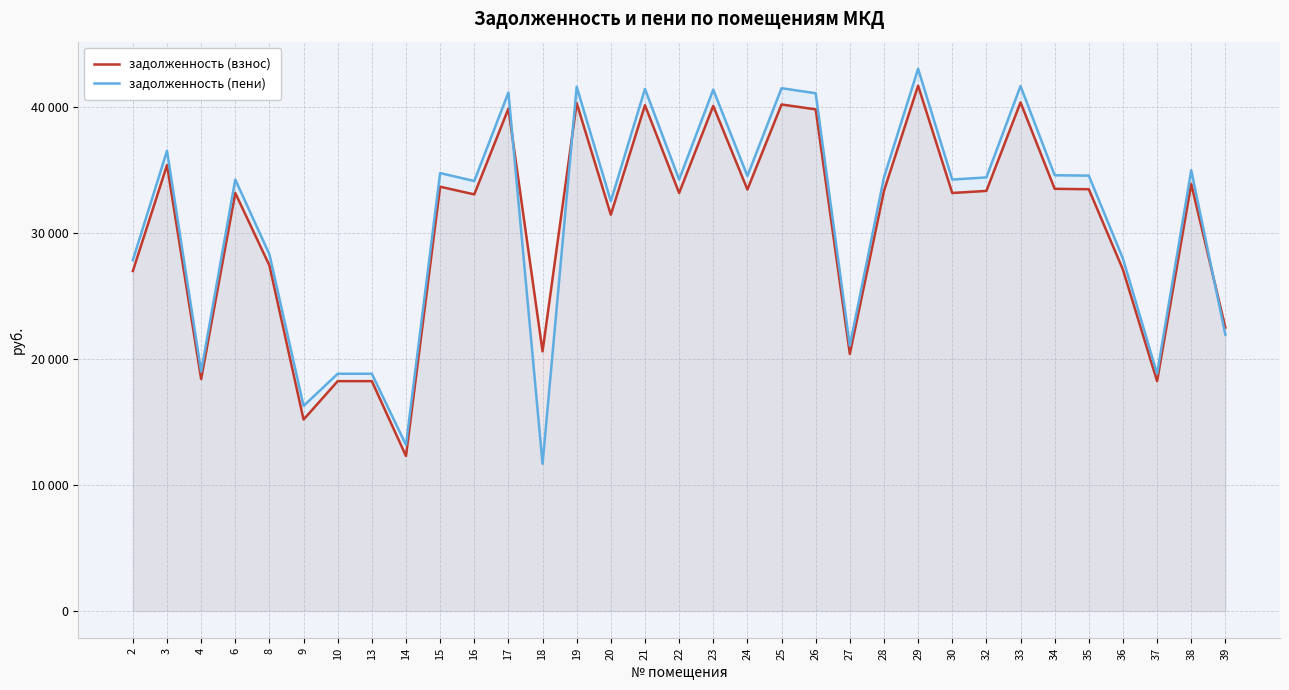

What is the minimum value shown in the chart?

11677.8